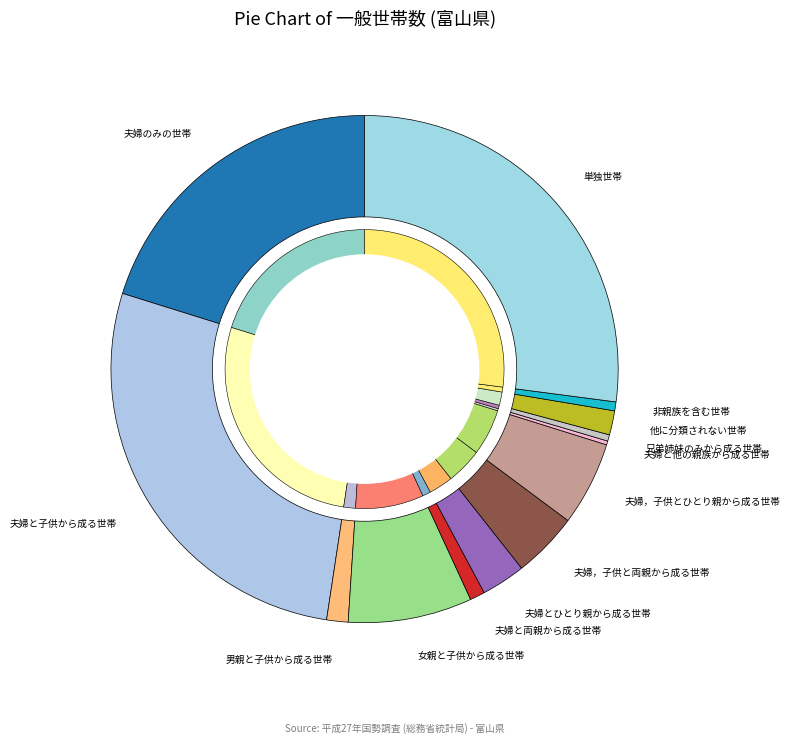

The 16 富山県 slice represents 35% of the pie. True or false?

False